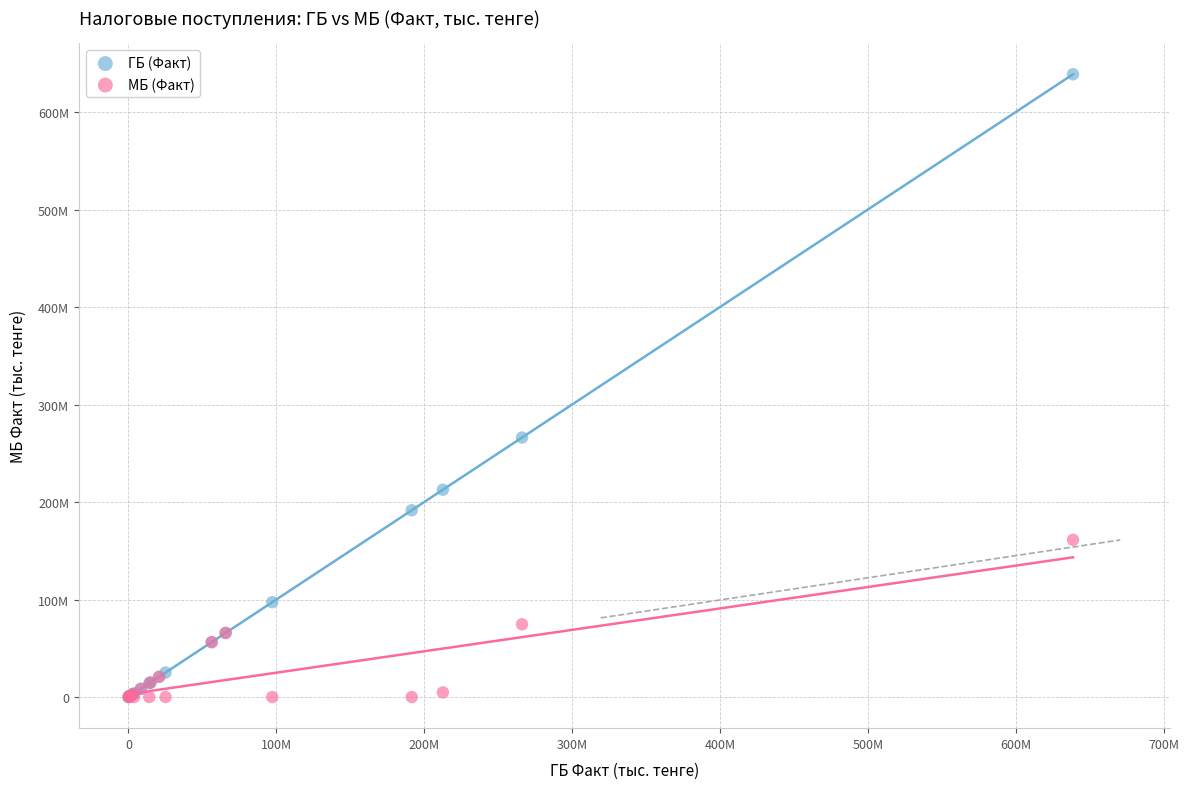

What are all the series names shown in the legend?

ГБ (Факт), МБ (Факт)